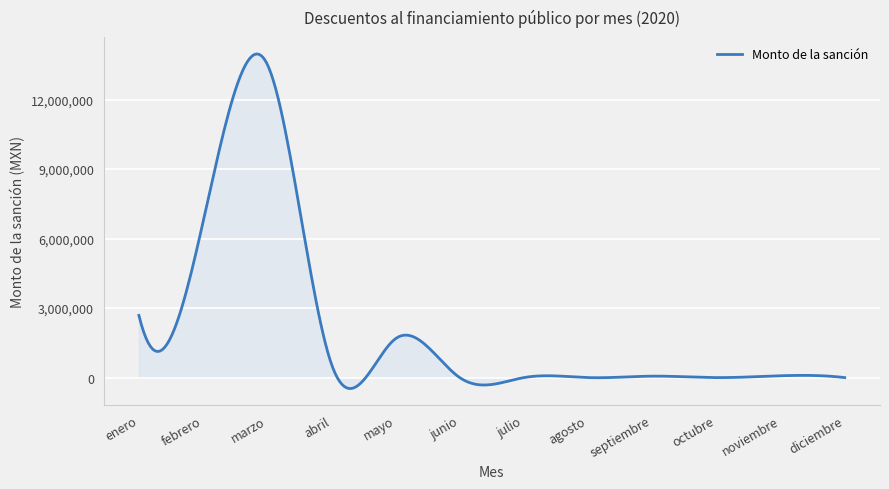

What is the greatest value displayed?

13967470.3